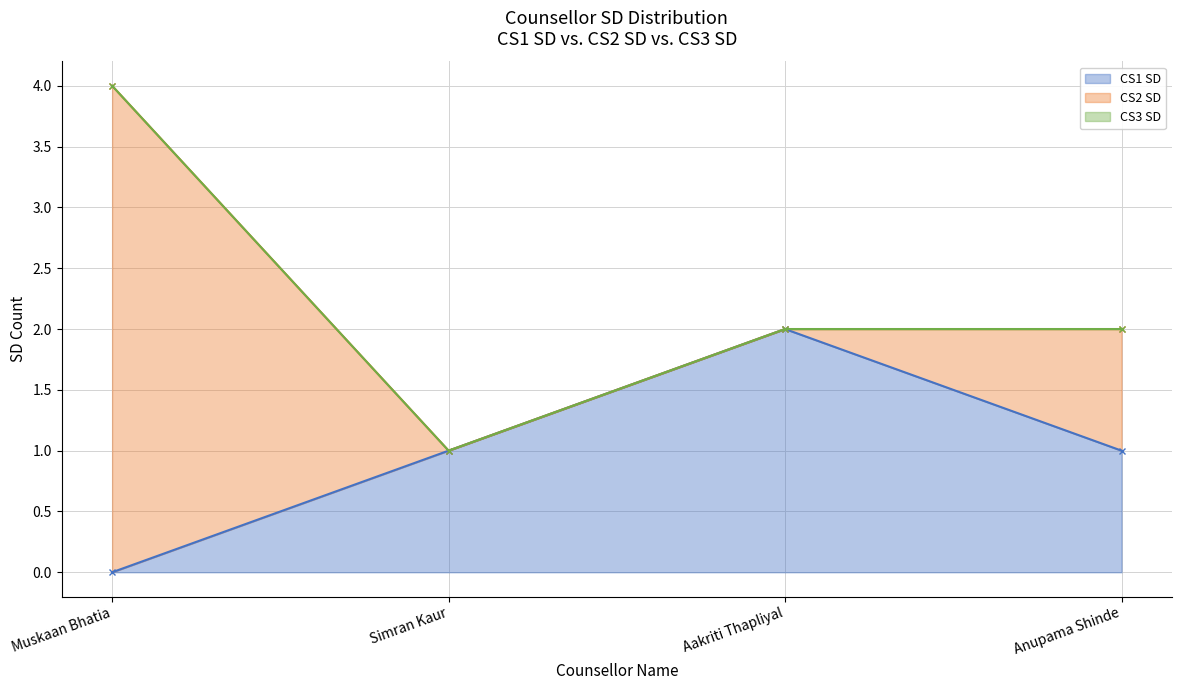

Where is the first local maximum for CS1 SD?

Aakriti Thapliyal